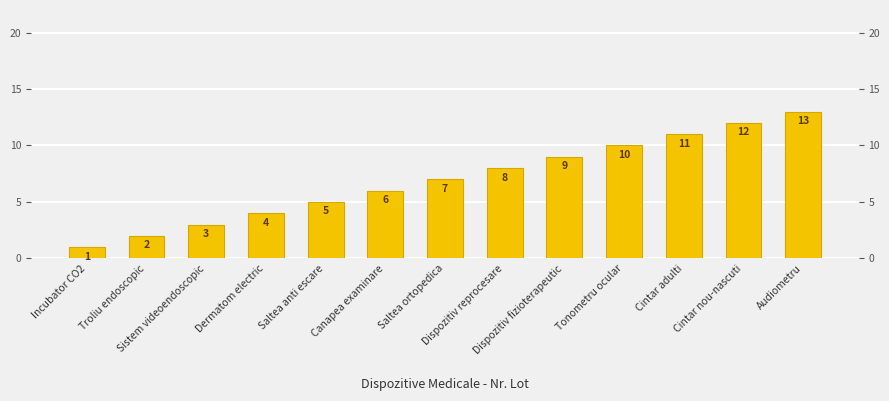

At which label does the data first exceed 7?

Dispozitiv reprocesare